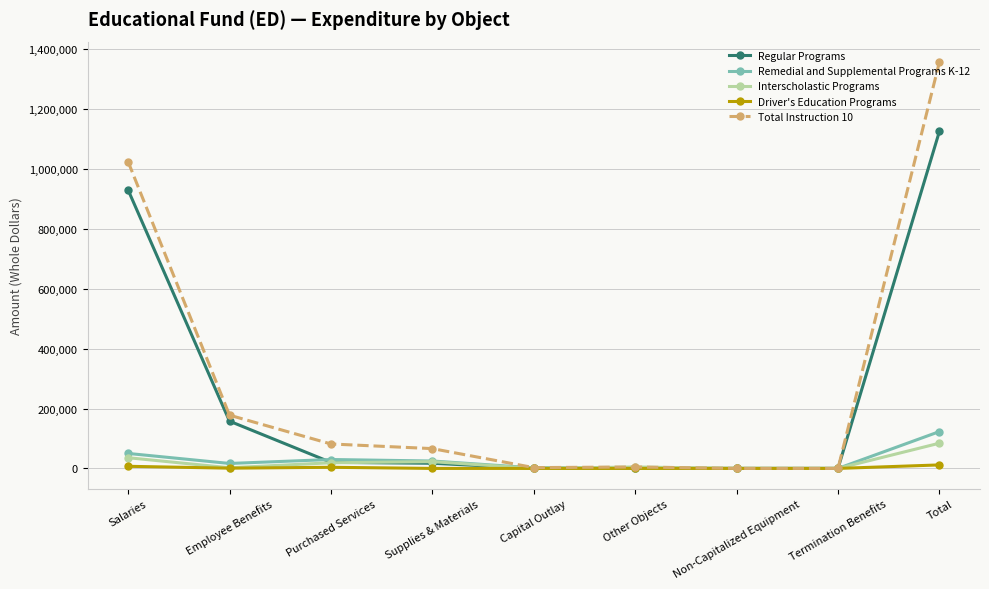

The value of Total Instruction 10 at Supplies & Materials is 66140. True or false?

True